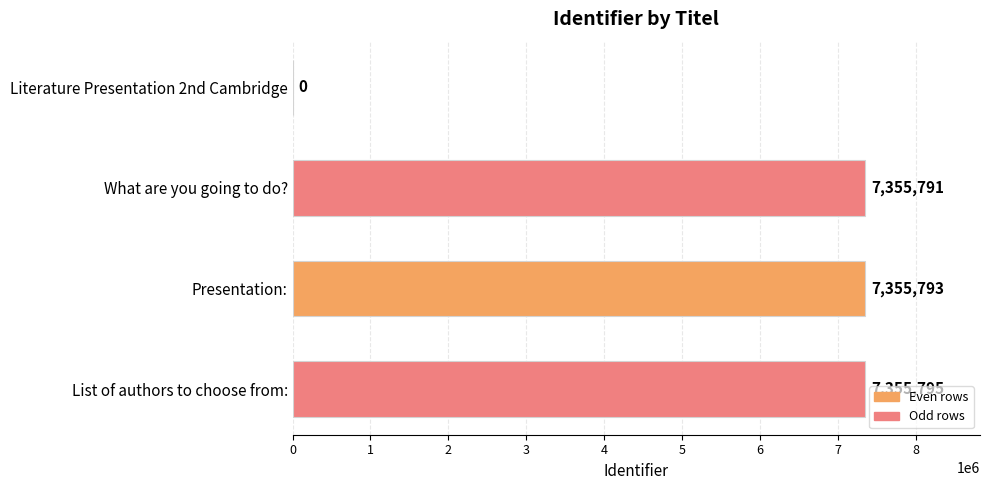

Which has a higher value, What are you going to do? or Literature Presentation 2nd Cambridge?

What are you going to do?